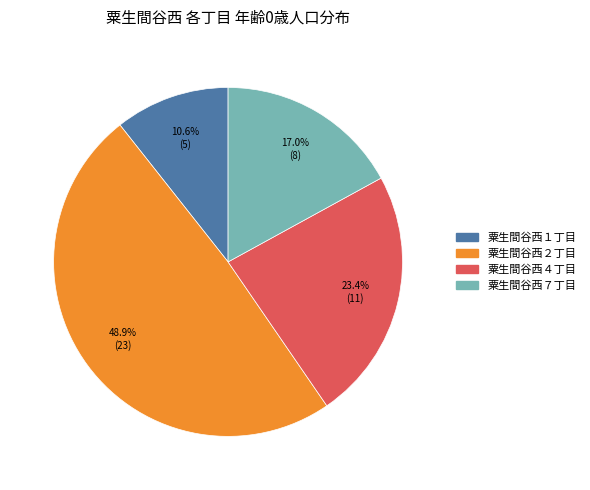

Is there a majority slice in this chart?

No